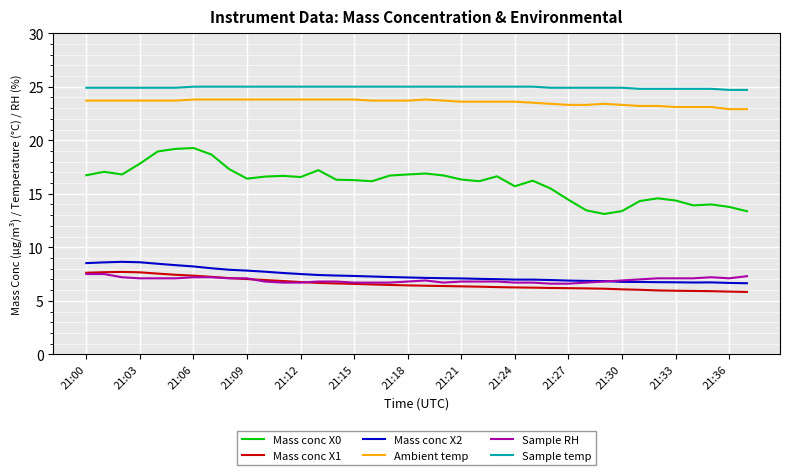

What is the maximum value shown in the chart?

25.0